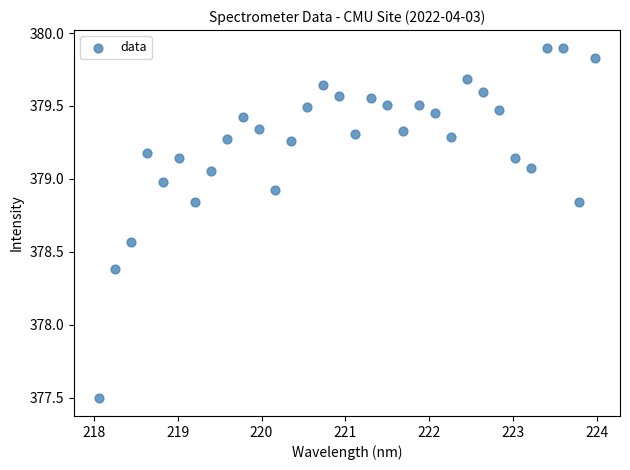

What is the range of X values (max minus min)?

5.9